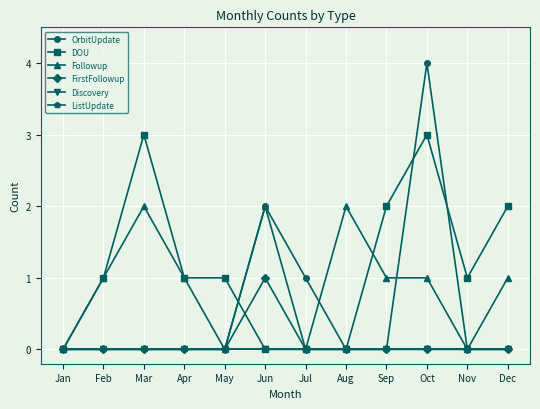

List the labels in order of FirstFollowup value, smallest first.

Jan, Feb, Mar, Apr, May, Jul, Aug, Sep, Oct, Nov, Dec, Jun